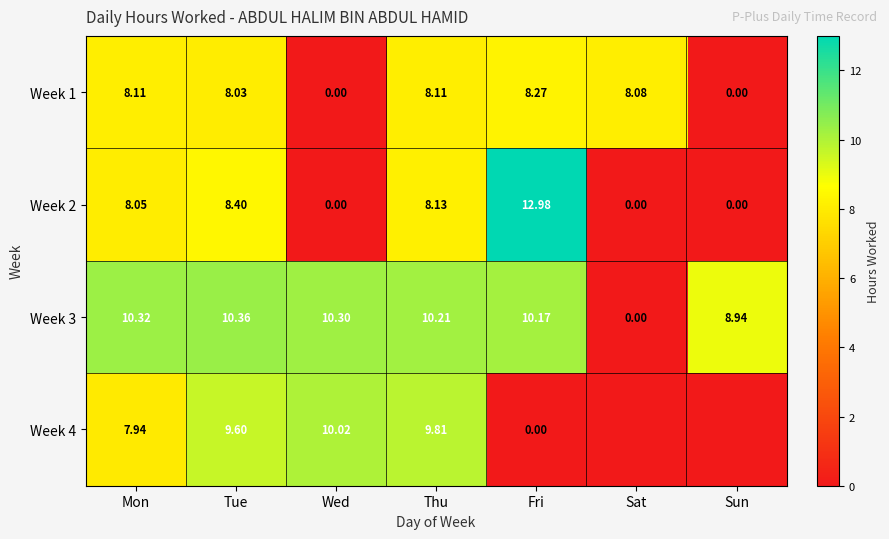

At which label does Week 3 first exceed 10?

Mon